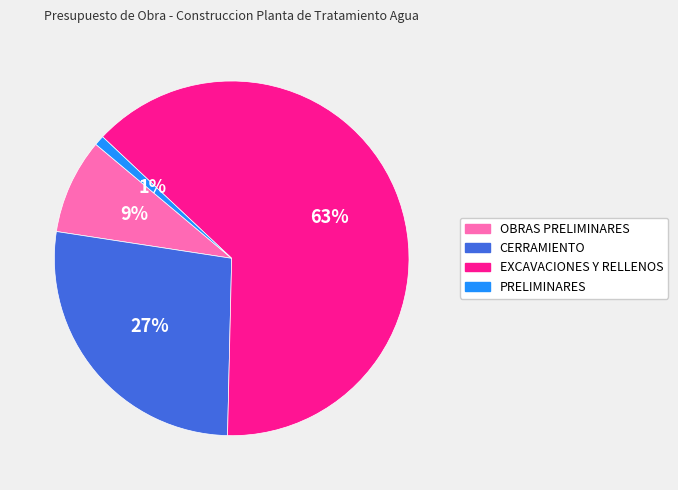

To the nearest percent, what is the combined percentage of OBRAS PRELIMINARES and CERRAMIENTO?

36%